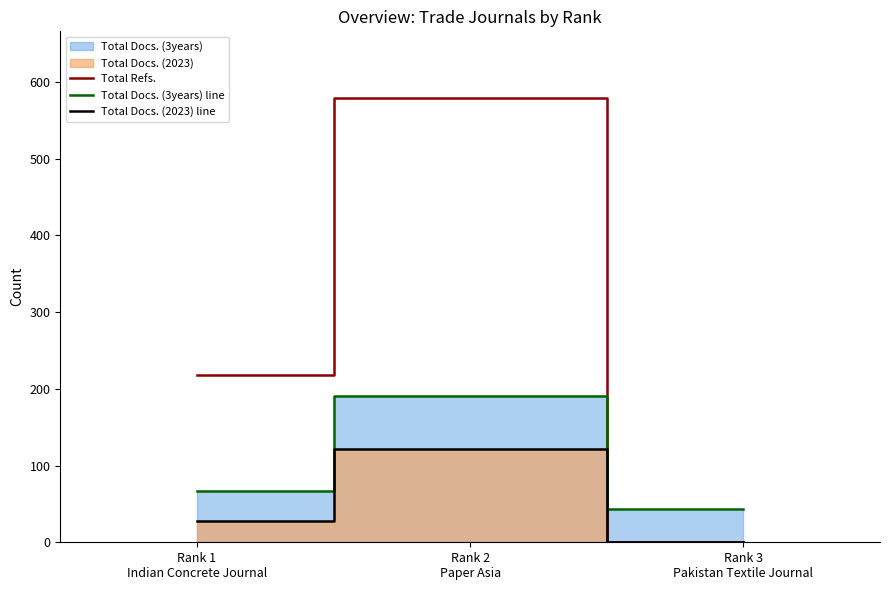

How many Total Docs. (2023) line values are between 0 and 122?

3